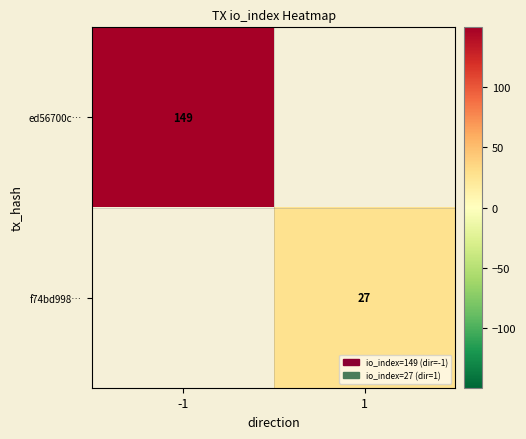

The f74bd998… series shows 45.5 at 1. True or false?

False